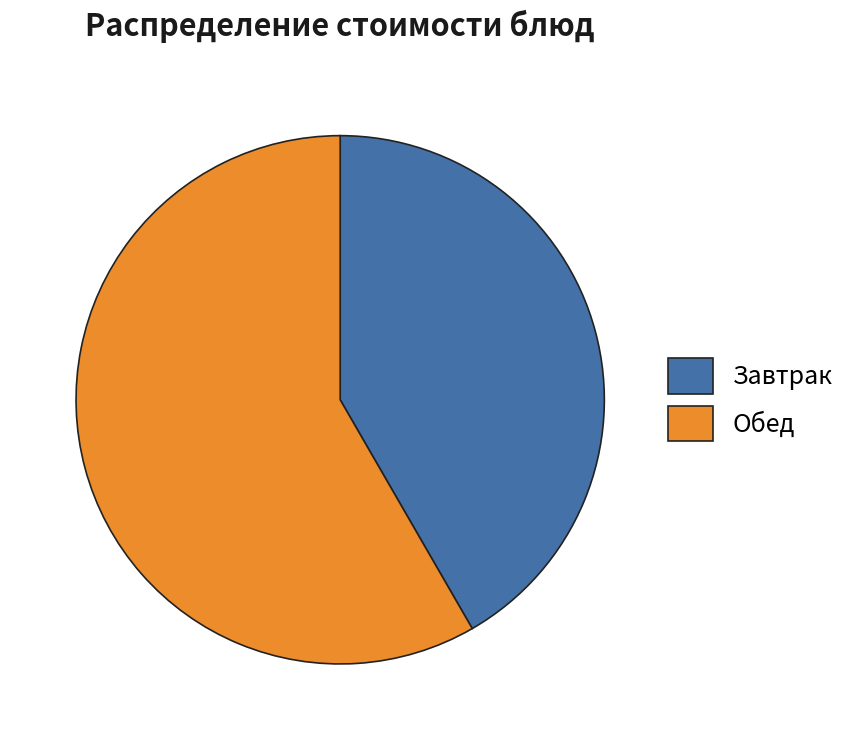

What is the smallest slice in the pie chart?

Завтрак